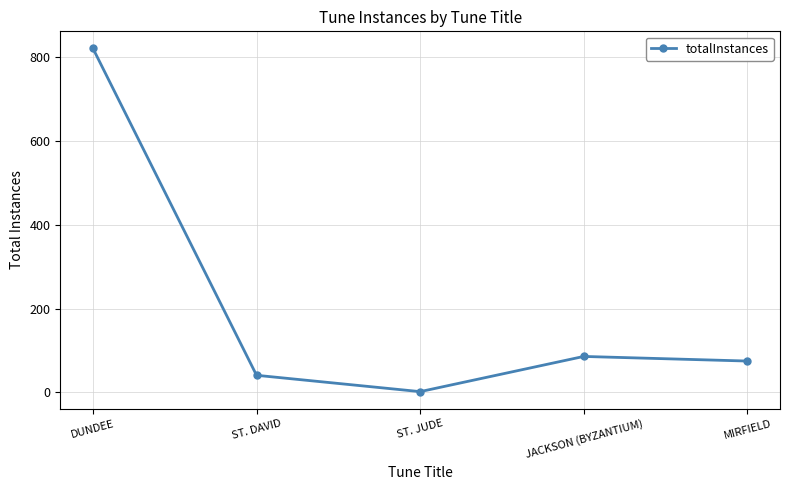

What is the difference between the values at DUNDEE and ST. DAVID?

780